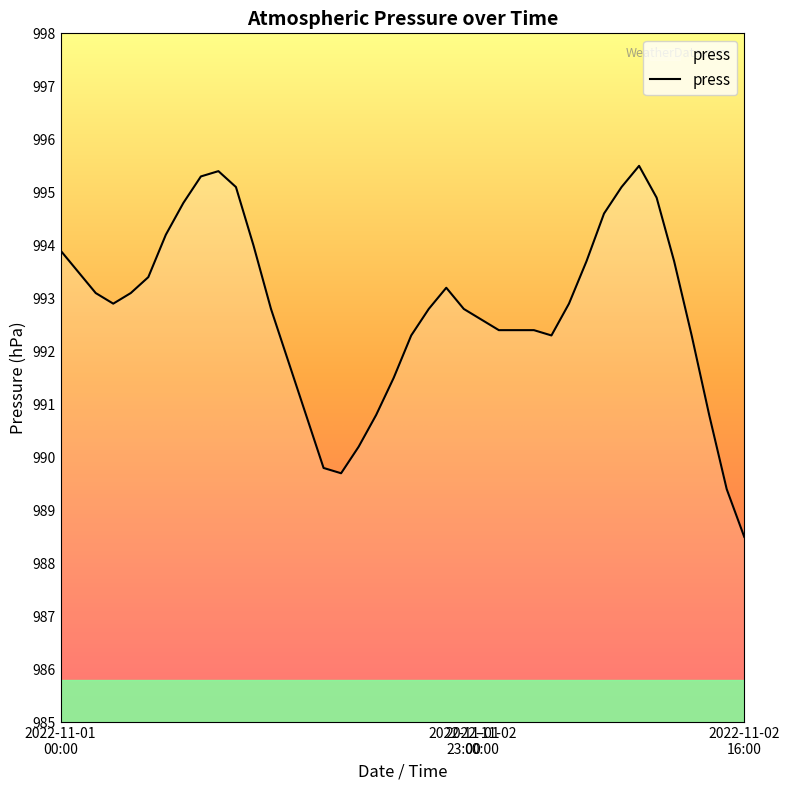

What is the maximum value shown in the chart?

995.5